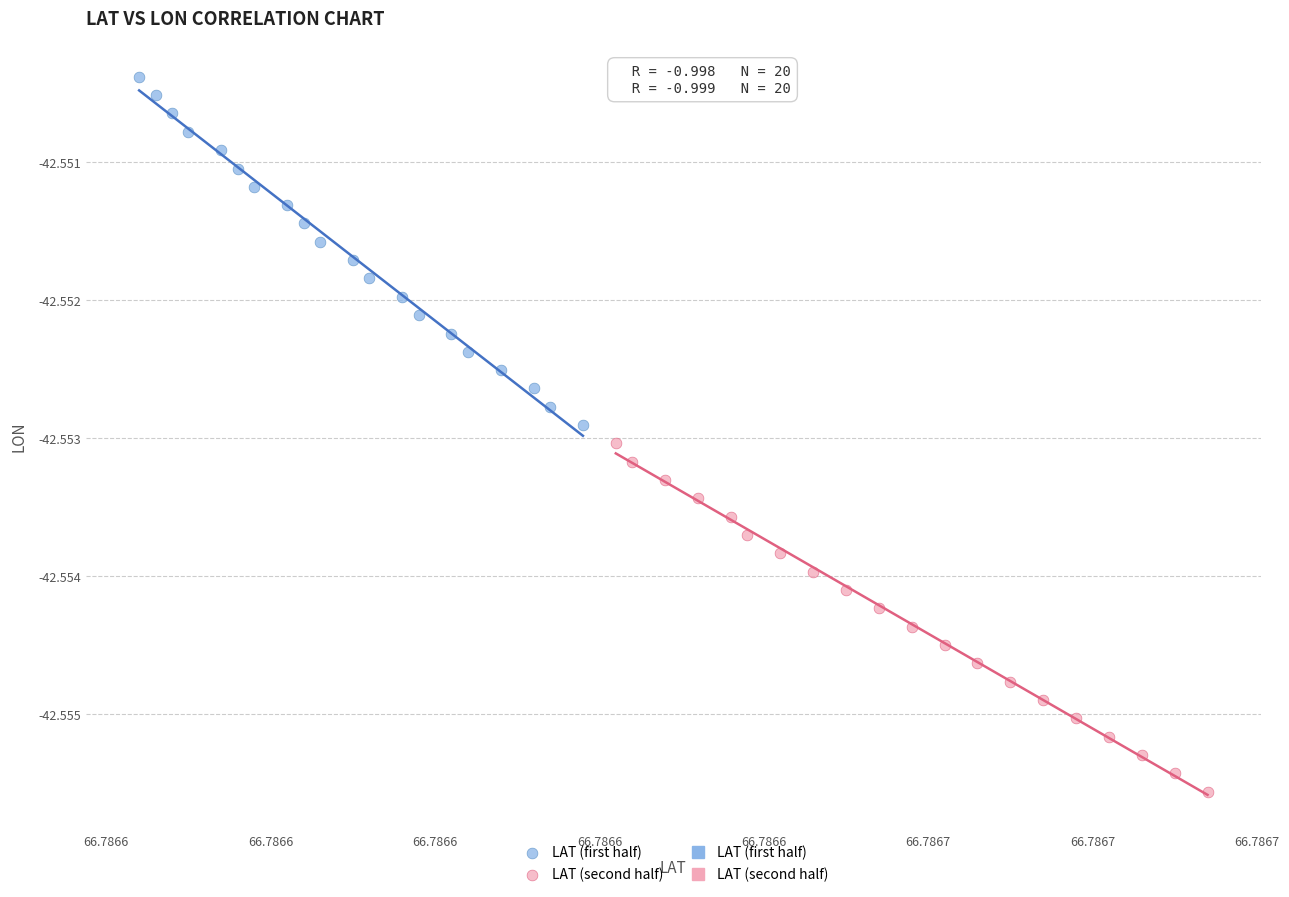

Which series reaches the minimum Y coordinate?

LAT (second half)